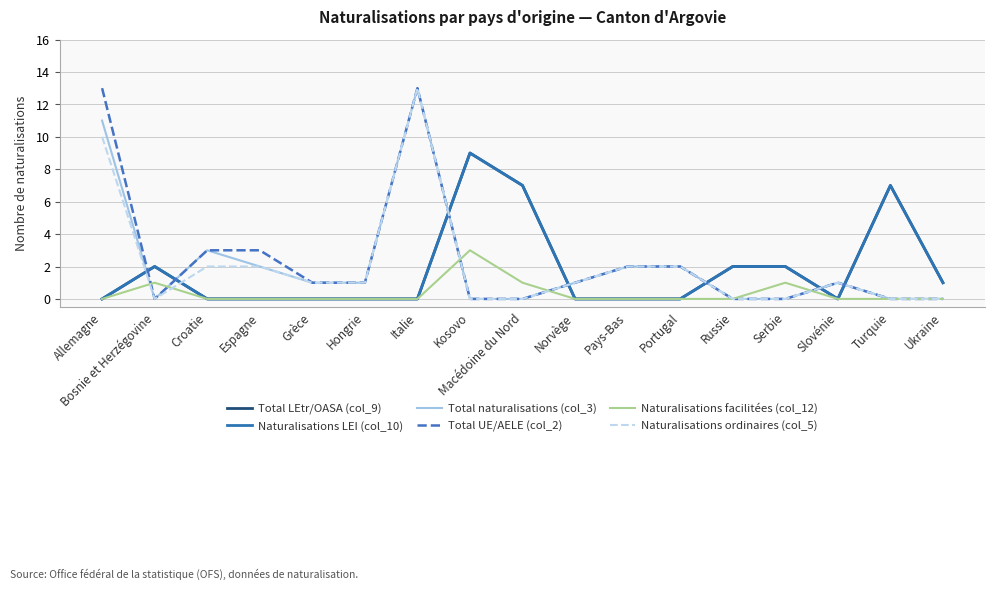

Rank the categories by Total UE/AELE (col_2) value from lowest to highest.

Bosnie et Herzégovine, Kosovo, Macédoine du Nord, Russie, Serbie, Turquie, Ukraine, Grèce, Hongrie, Norvège, Slovénie, Pays-Bas, Portugal, Croatie, Espagne, Allemagne, Italie